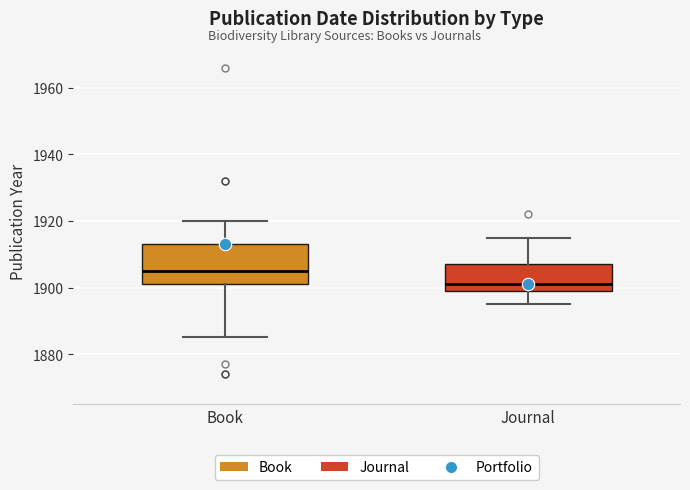

Reading left to right, transcribe this box plot: for each box, give where its median line is, the range the box spans, and where its two whiskers end, as read against the y-axis. The values are not printed on the chart, so give them approximately, as read against the axis.

Book: median 1906, box 1902 to 1914, whiskers 1886 to 1920
Journal: median 1902, box 1900 to 1908, whiskers 1896 to 1916